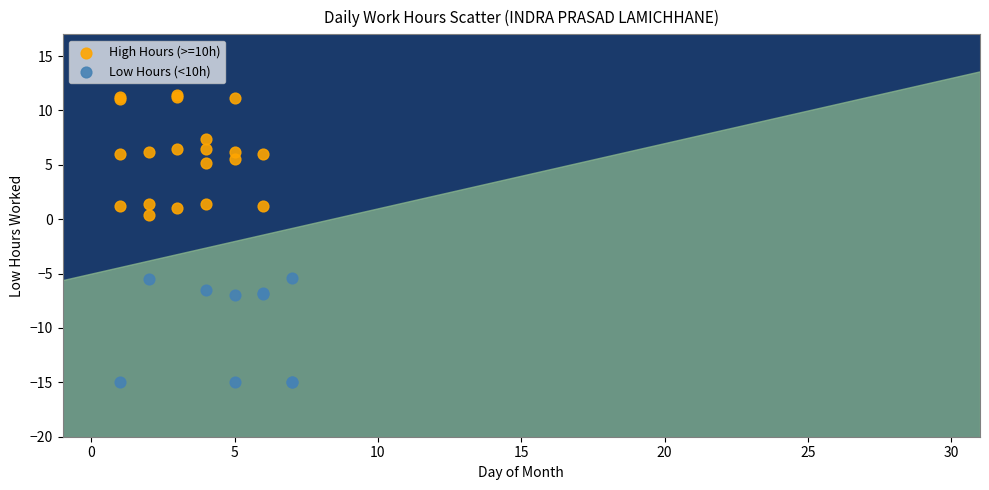

Which series has the widest spread of Y values?

High Hours (>=10h)